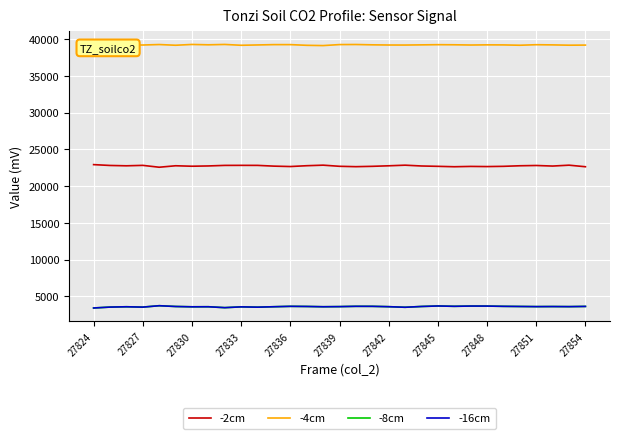

True or false: -2cm and -16cm intersect in this chart.

False